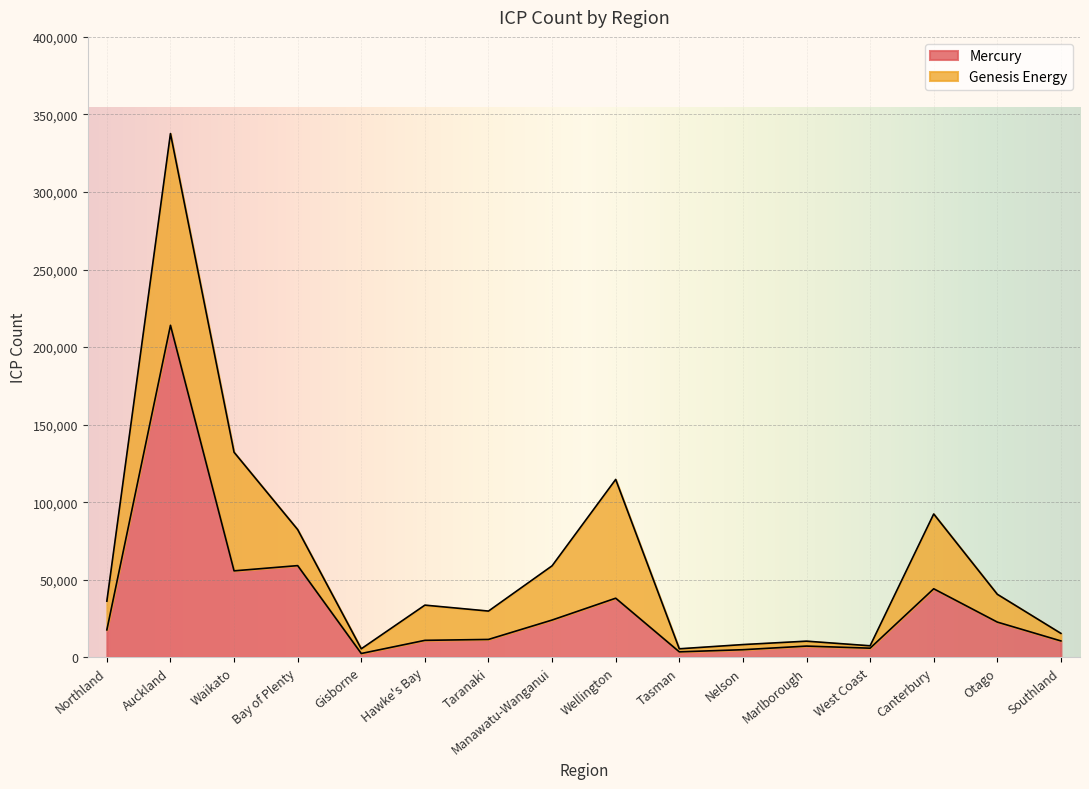

True or false: the data shows 7226 at Marlborough.

True